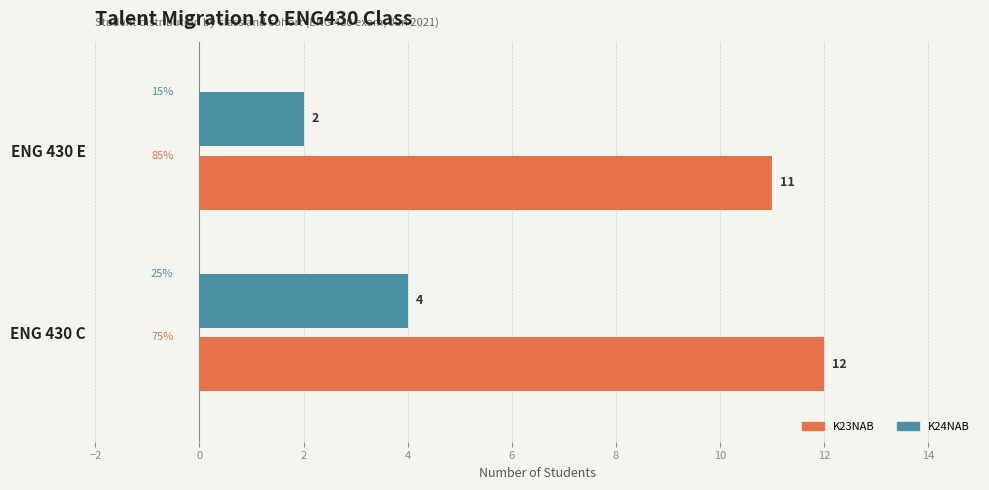

At how many categories does at least one series exceed 6?

2